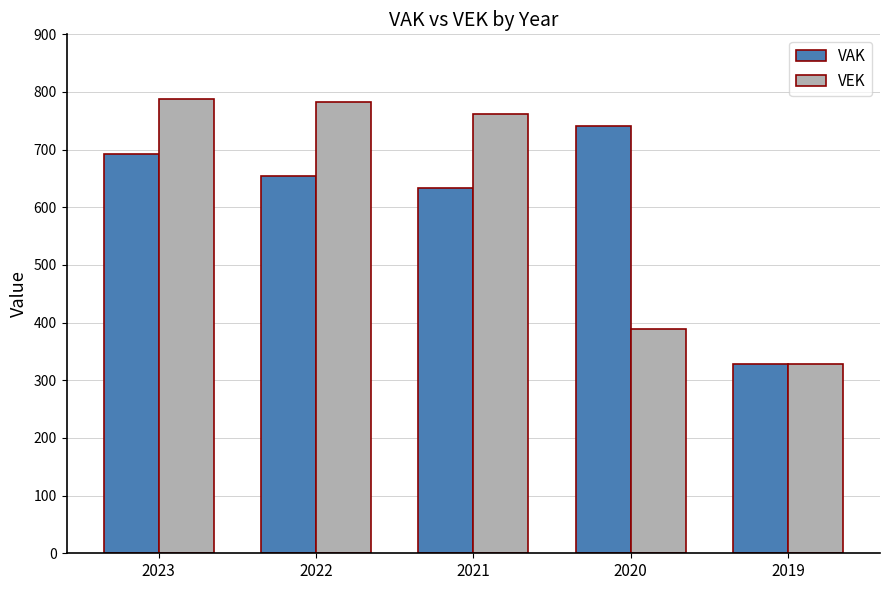

Between 2021 and 2019, which series saw the biggest shift?

VEK